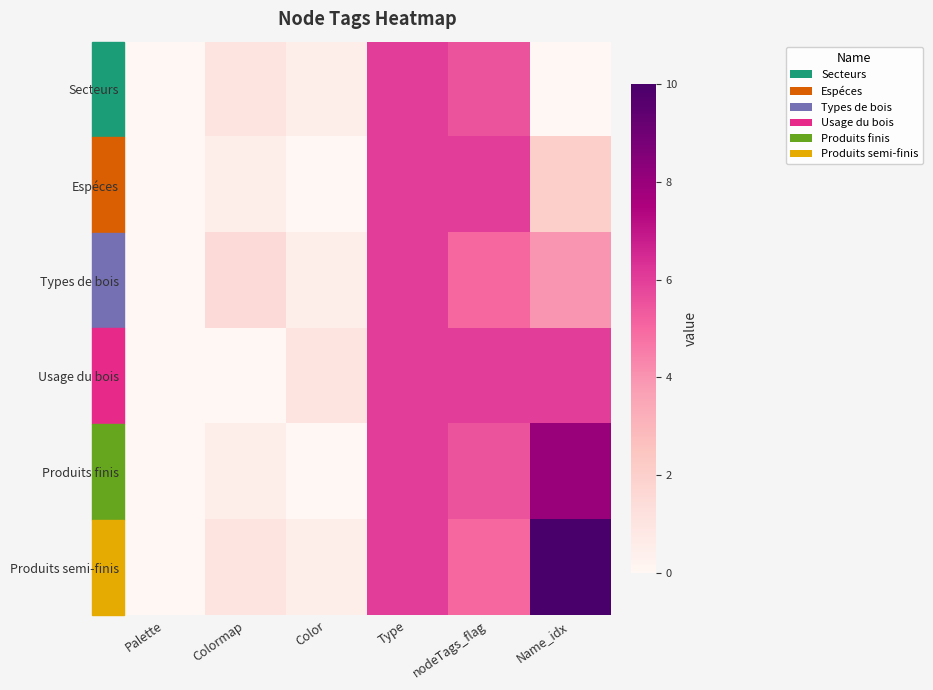

Reading right to left, extract all data points from this chart.

Secteurs: Name_idx=0.0	nodeTags_flag=5.5	Type=6.0	Color=0.5	Colormap=1.0	Palette=0.0
Espéces: Name_idx=2.0	nodeTags_flag=6.0	Type=6.0	Color=0.0	Colormap=0.5	Palette=0.0
Types de bois: Name_idx=4.0	nodeTags_flag=5.0	Type=6.0	Color=0.5	Colormap=1.5	Palette=0.0
Usage du bois: Name_idx=6.0	nodeTags_flag=6.0	Type=6.0	Color=1.0	Colormap=0.0	Palette=0.0
Produits finis: Name_idx=8.0	nodeTags_flag=5.5	Type=6.0	Color=0.0	Colormap=0.5	Palette=0.0
Produits semi-finis: Name_idx=10.0	nodeTags_flag=5.0	Type=6.0	Color=0.5	Colormap=1.0	Palette=0.0